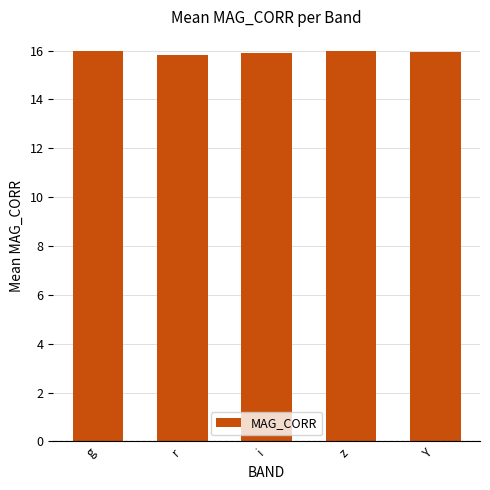

What is the difference between the maximum and minimum values?

0.2